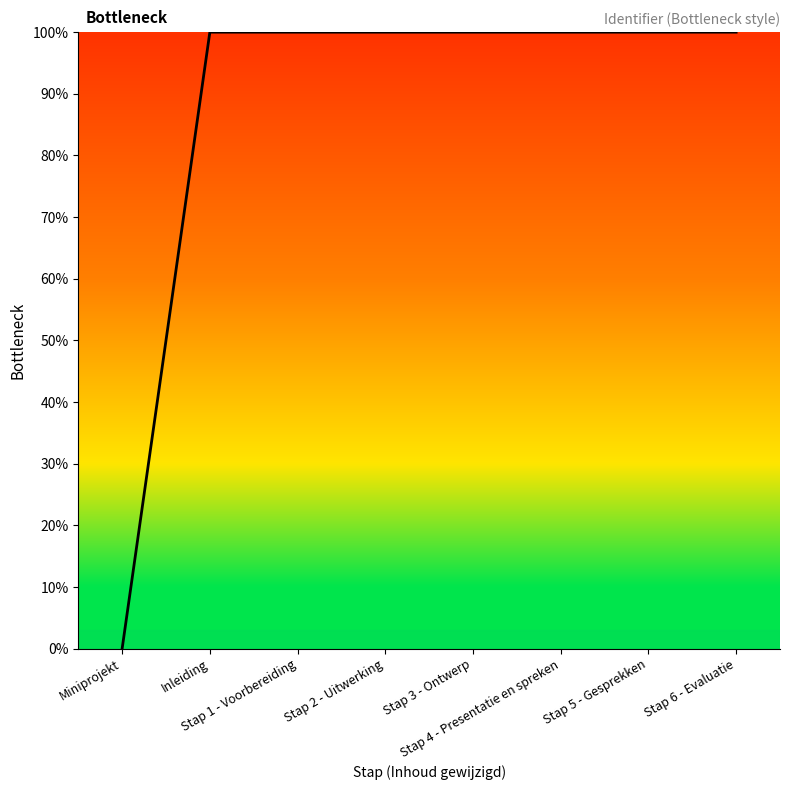

Reading left to right, transcribe all the data shown in this chart.

Miniprojekt=0.0	Inleiding=100.0	Stap 1 - Voorbereiding=100.0	Stap 2 - Uitwerking=100.0	Stap 3 - Ontwerp=100.0	Stap 4 - Presentatie en spreken=100.0	Stap 5 - Gesprekken=100.0	Stap 6 - Evaluatie=100.0